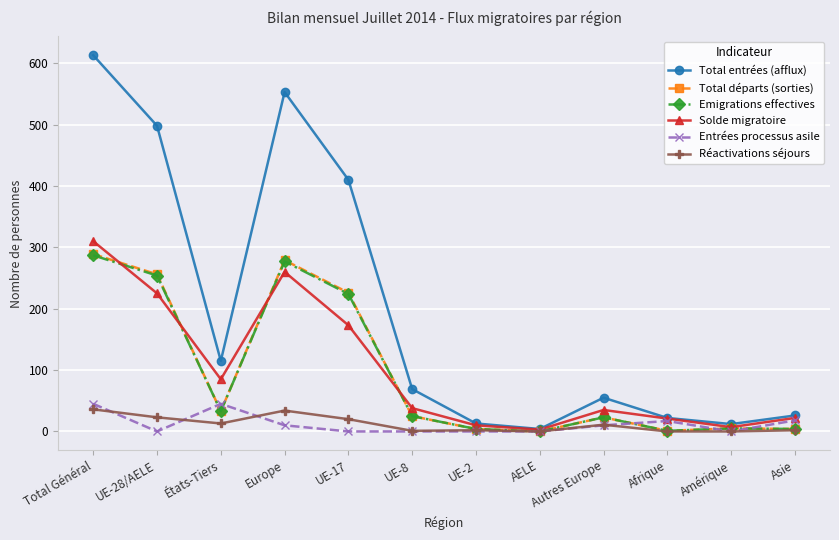

True or false: Total entrées (afflux) has more than 1 points higher than both neighbors.

True